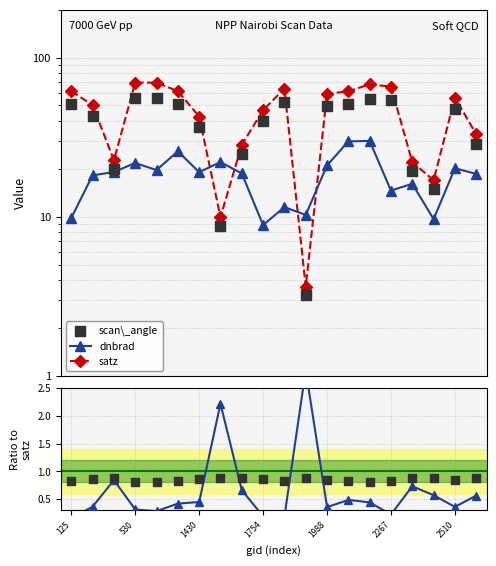

Which series contains the highest Y value?

satz